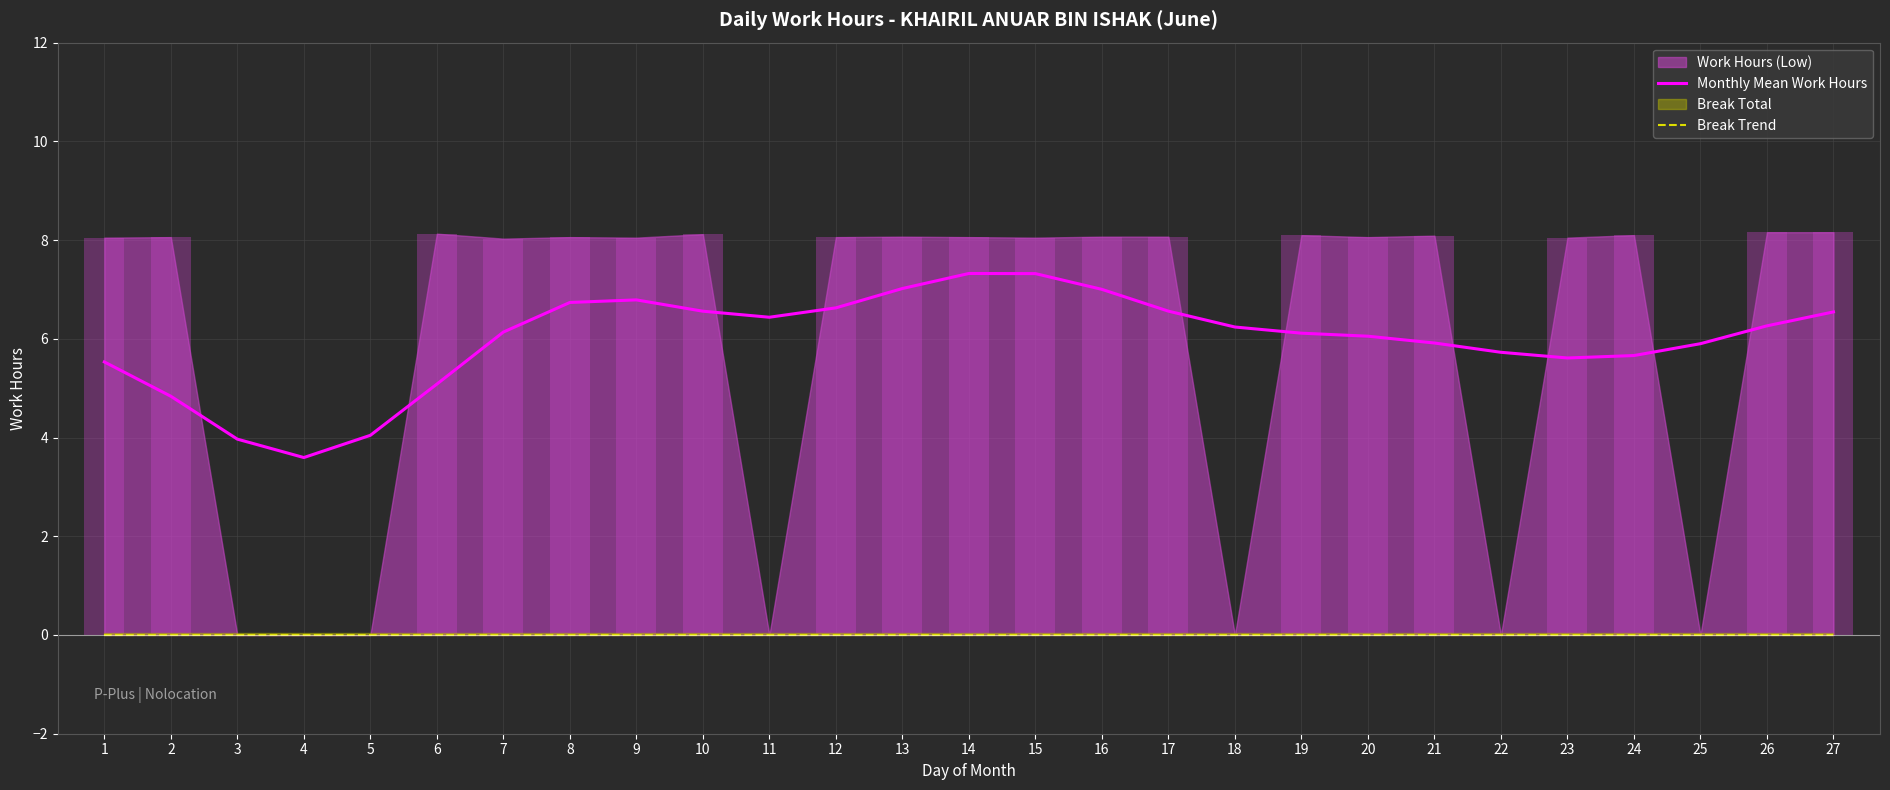

What is the value of the Monthly Mean Work Hours bar at the 2nd from the left?

4.8